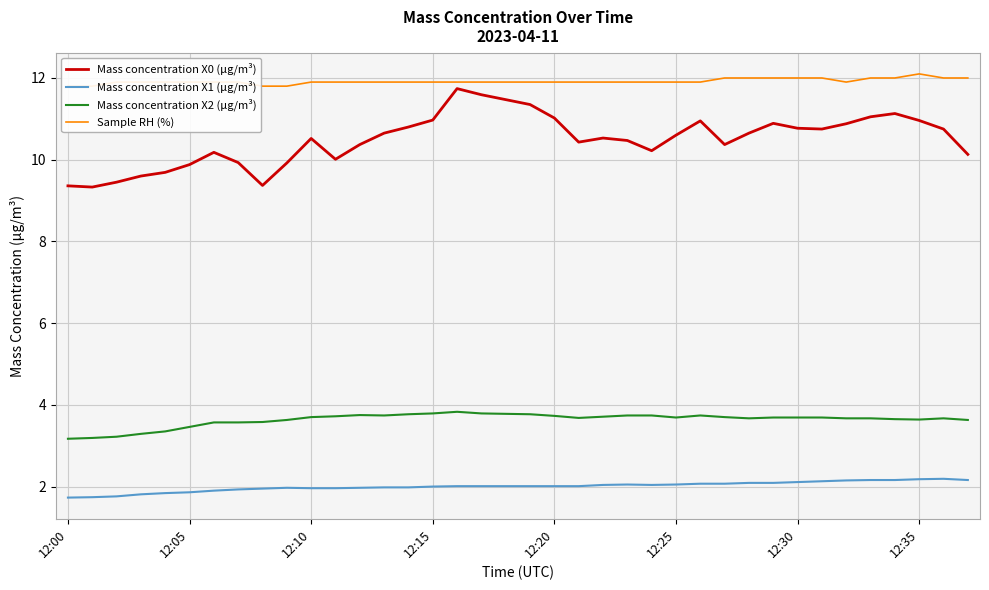

True or false: Mass concentration X1 (μg/m³) and Mass concentration X2 (μg/m³) cross at least once.

False